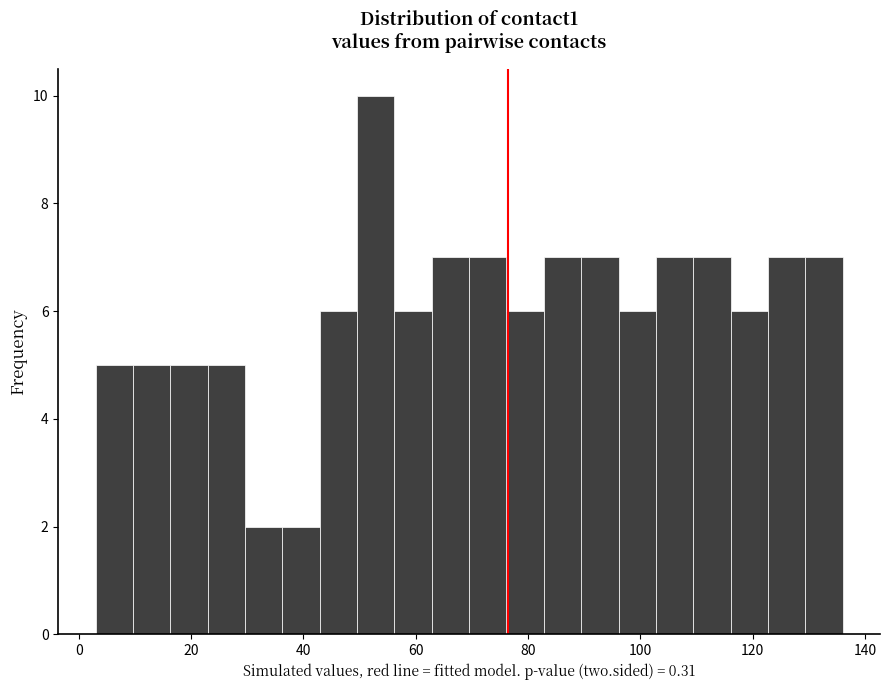

Read against the x-axis, roughly where is the centre of the tallest bar?

52